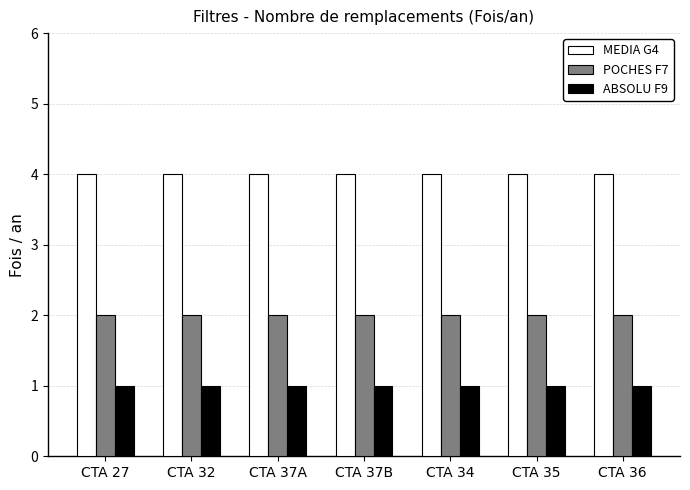

What is the label of the 6th bar from the left?

CTA 35